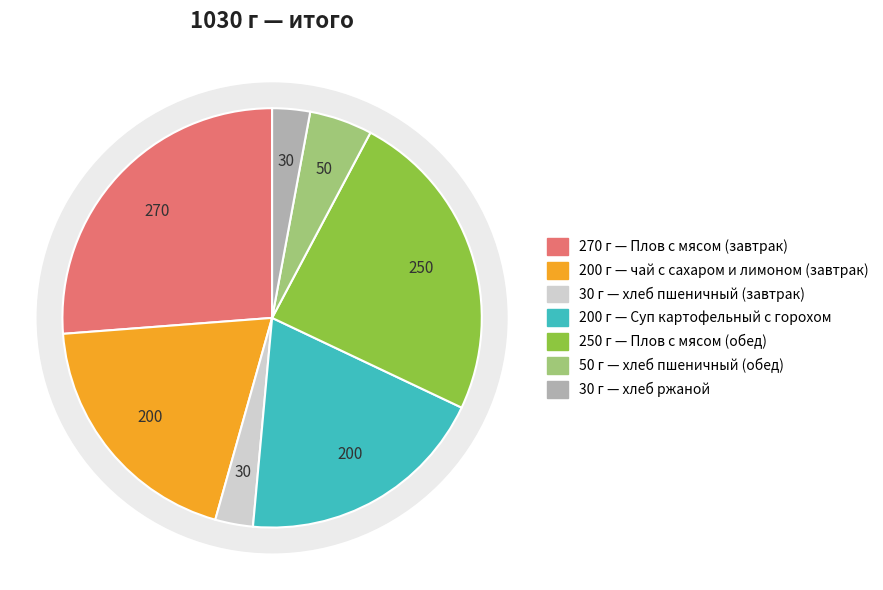

To the nearest percent, what portion does Суп картофельный с горохом represent?

19%